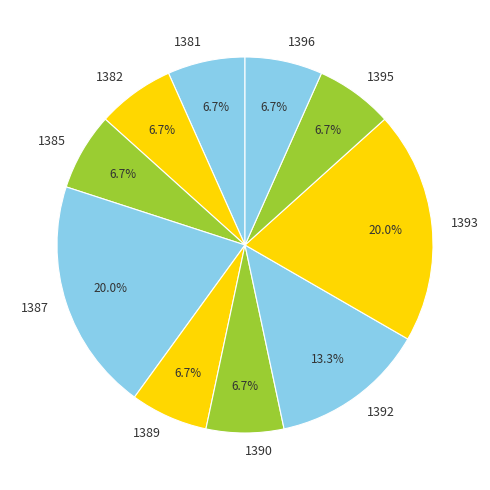

Which has a higher value, 1381 or 1392?

1392